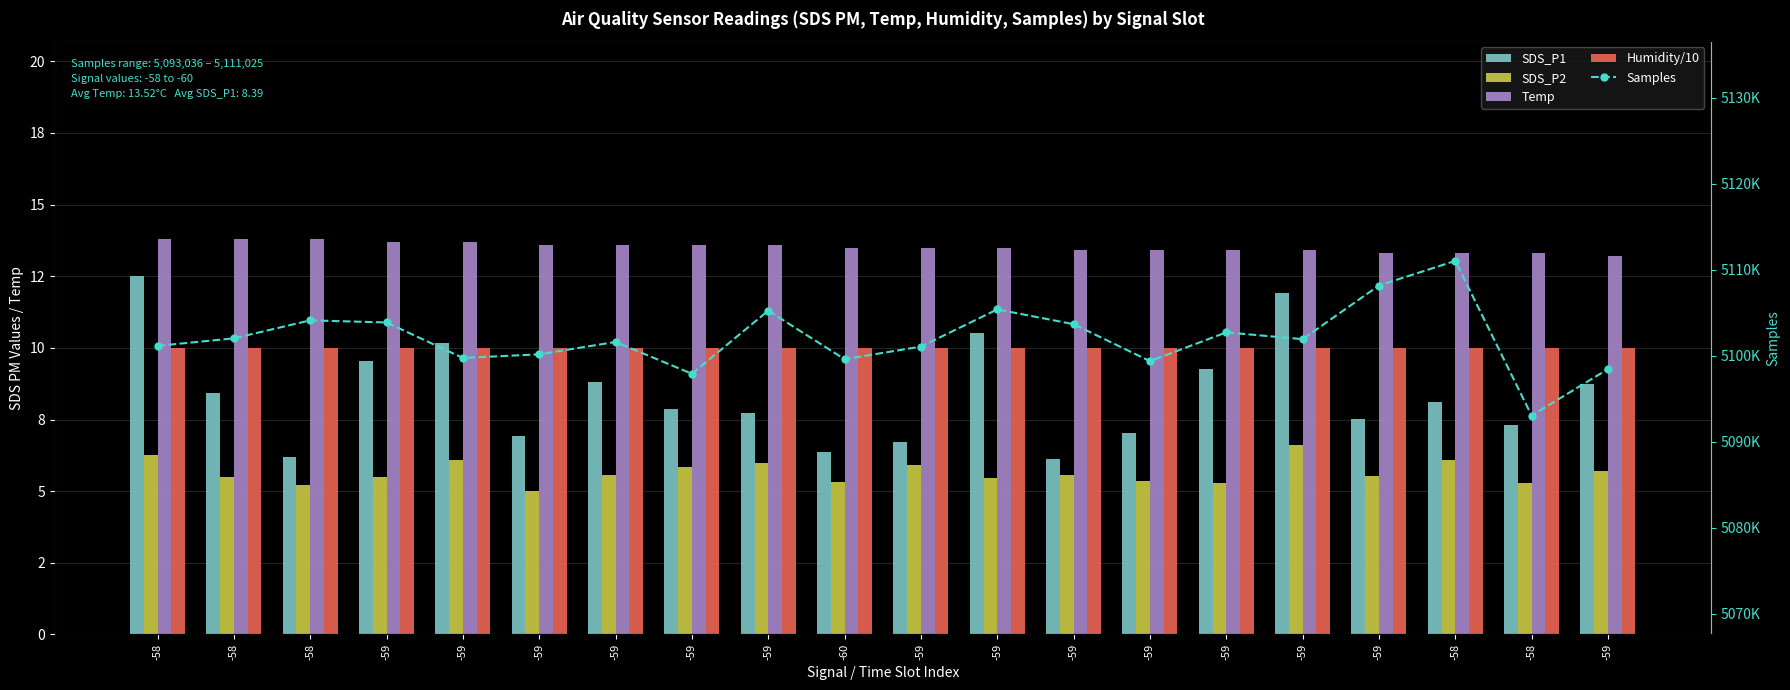

Which label corresponds to the smallest value in the chart?

-59